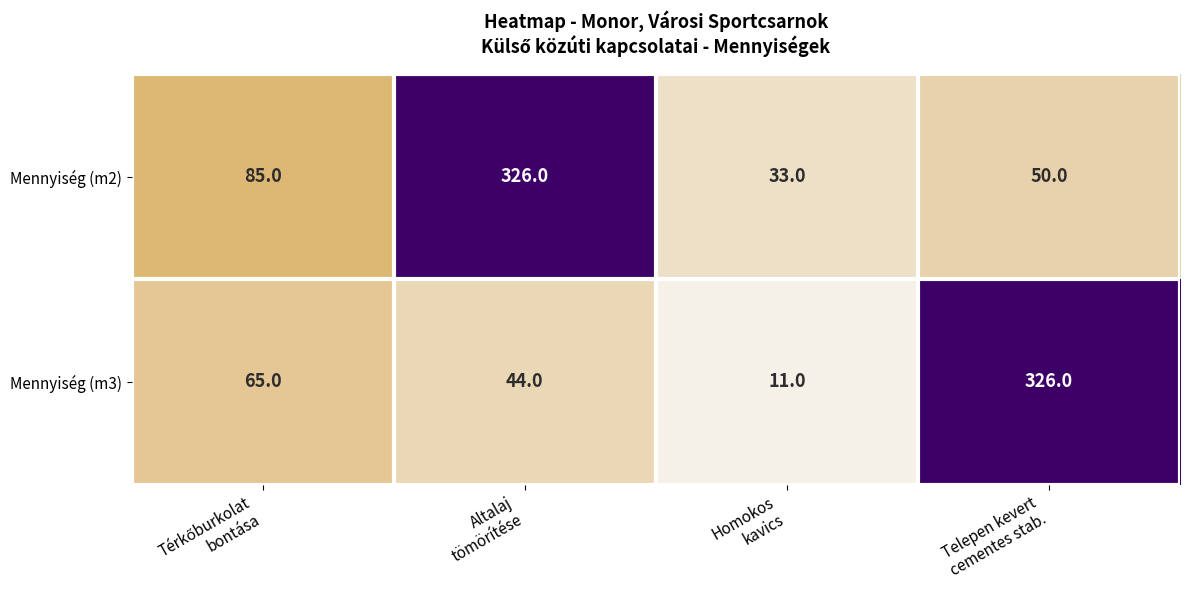

Which category has the lowest value across all series?

Homokos
kavics